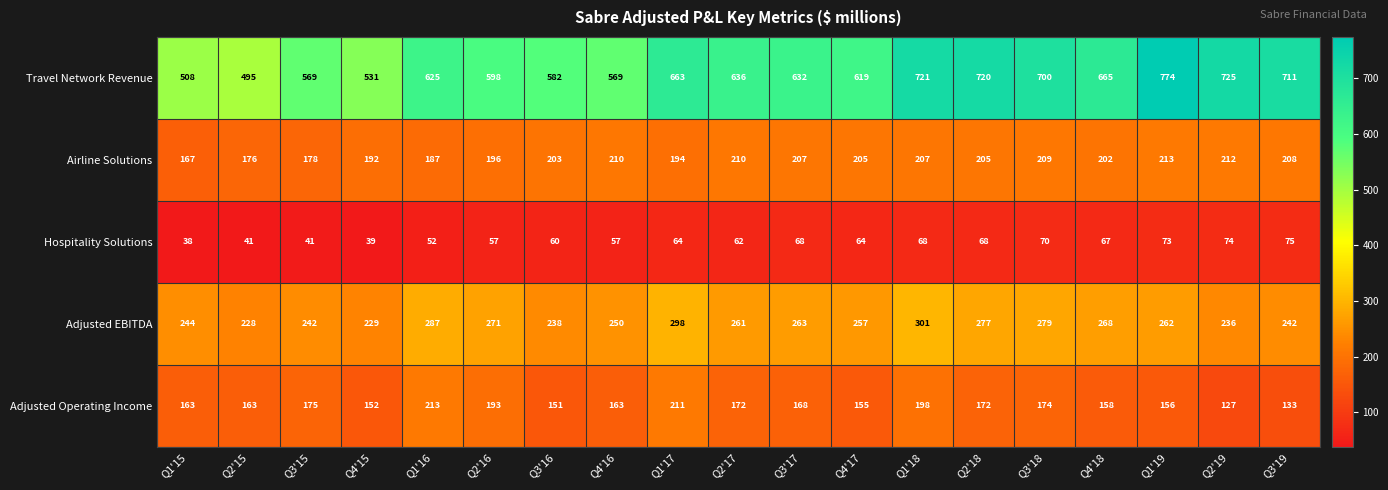

The Hospitality Solutions series shows 60 at Q3'16. True or false?

True